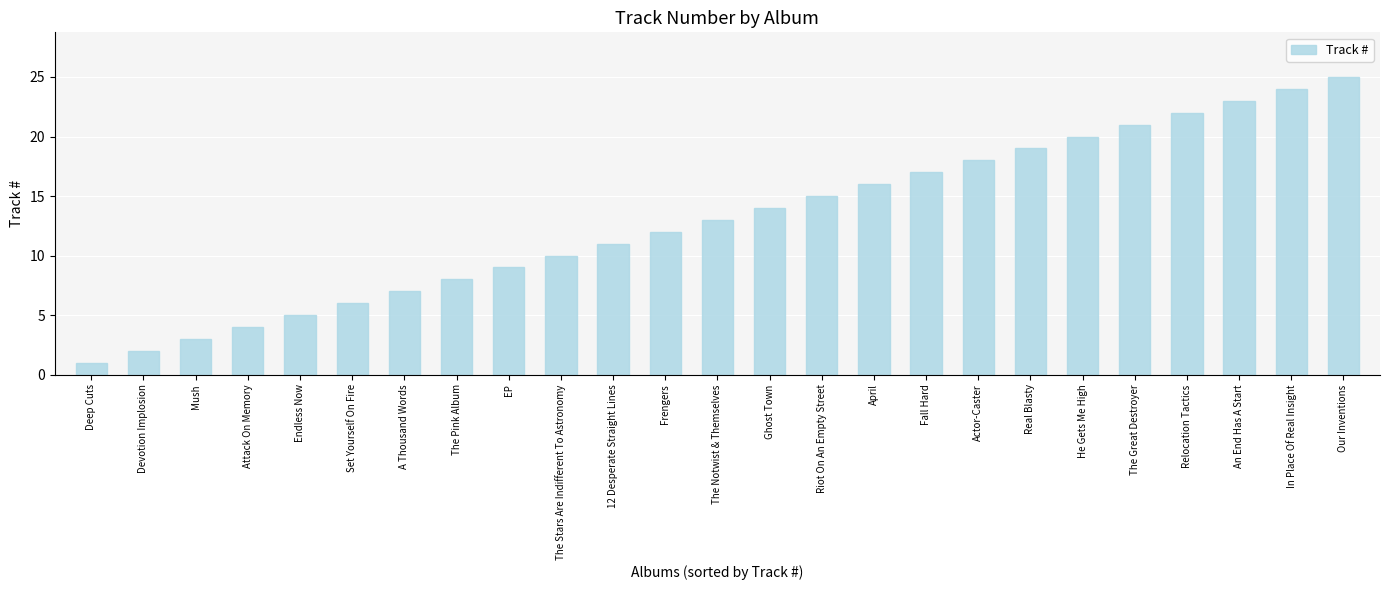

How many values are below 13?

12